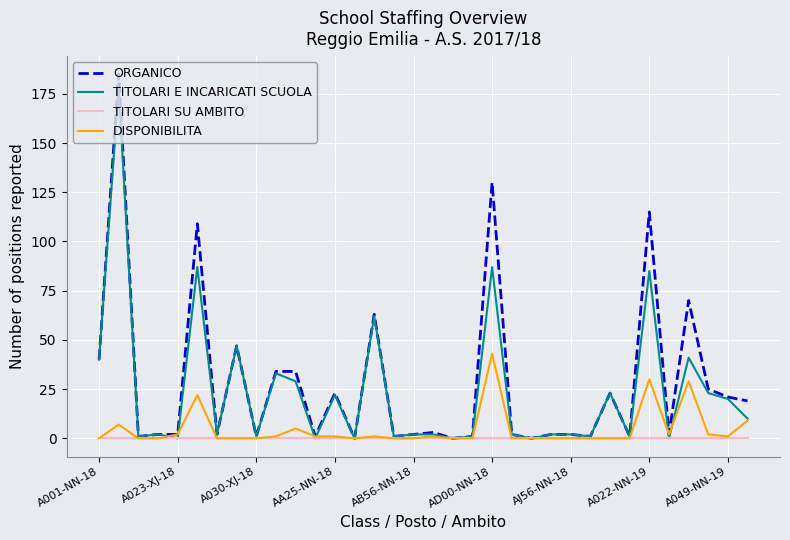

How many lines are shown in the chart?

4